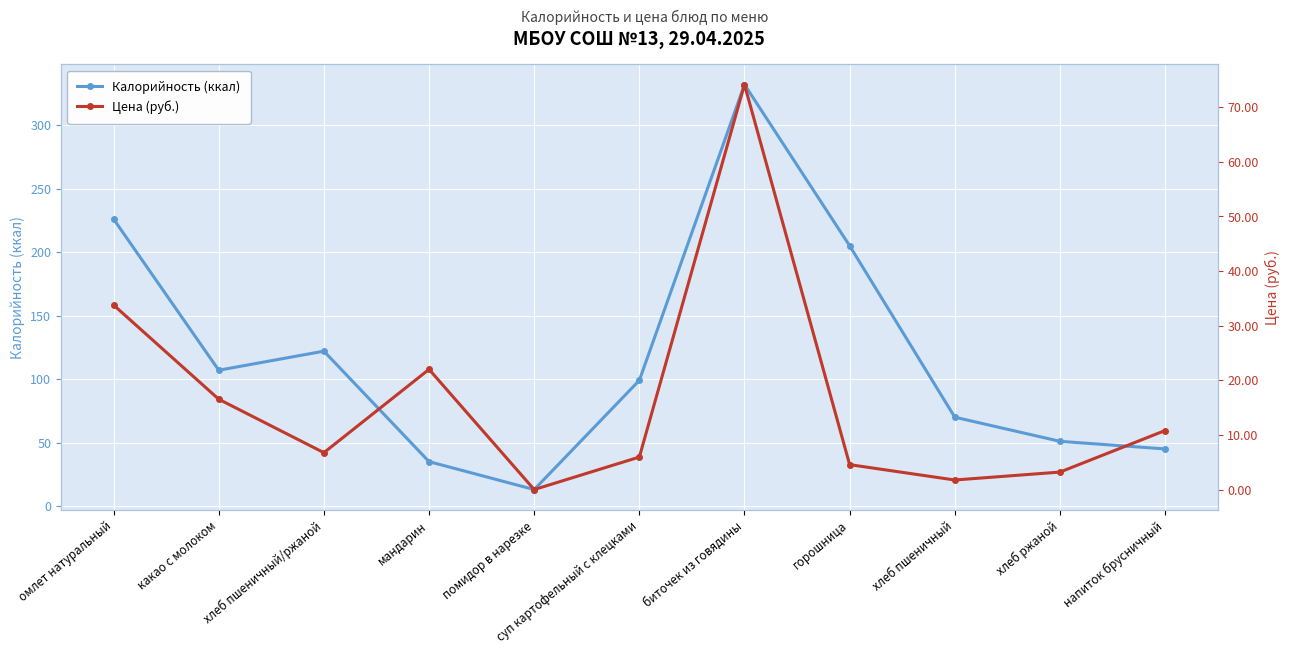

What position from the left is напиток брусничный?

11